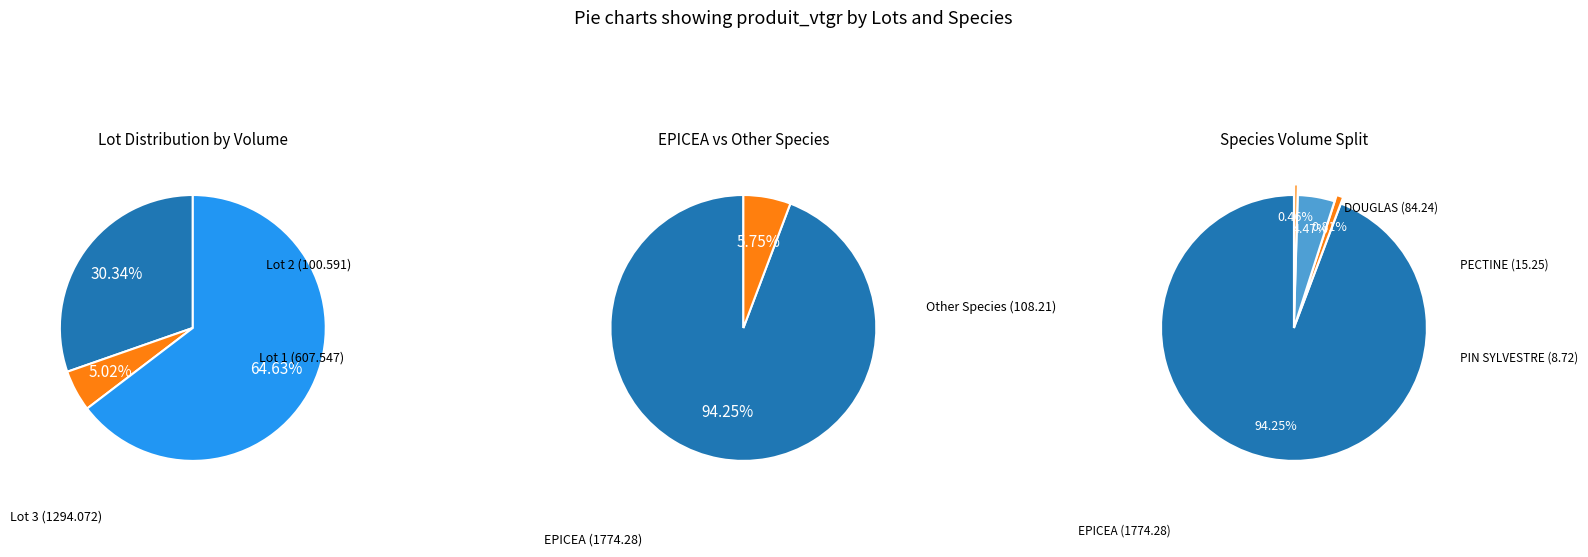

What is the ratio of the value at Pepinster Cne Lot 3 to the value at Pepinster Cne Lot 1?

2.1